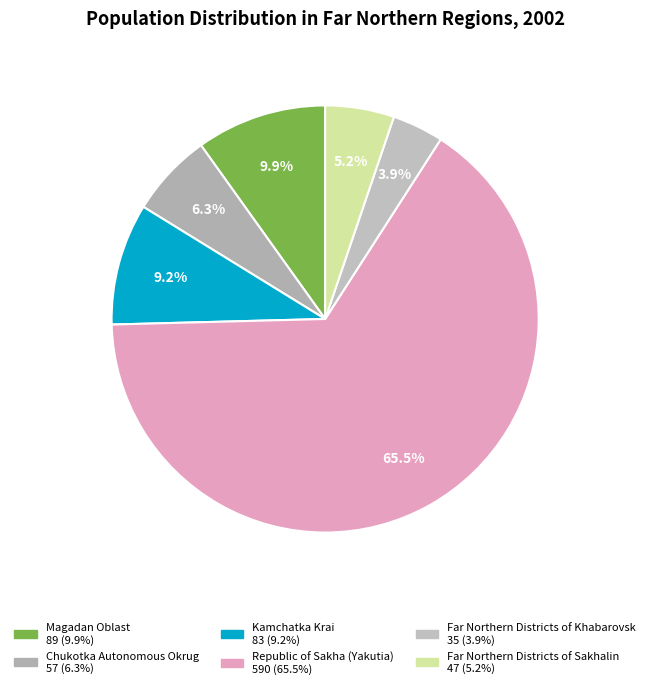

Rank the categories by value from lowest to highest.

Far Northern Districts of Khabarovsk, Far Northern Districts of Sakhalin, Chukotka Autonomous Okrug, Kamchatka Krai, Magadan Oblast, Republic of Sakha (Yakutia)